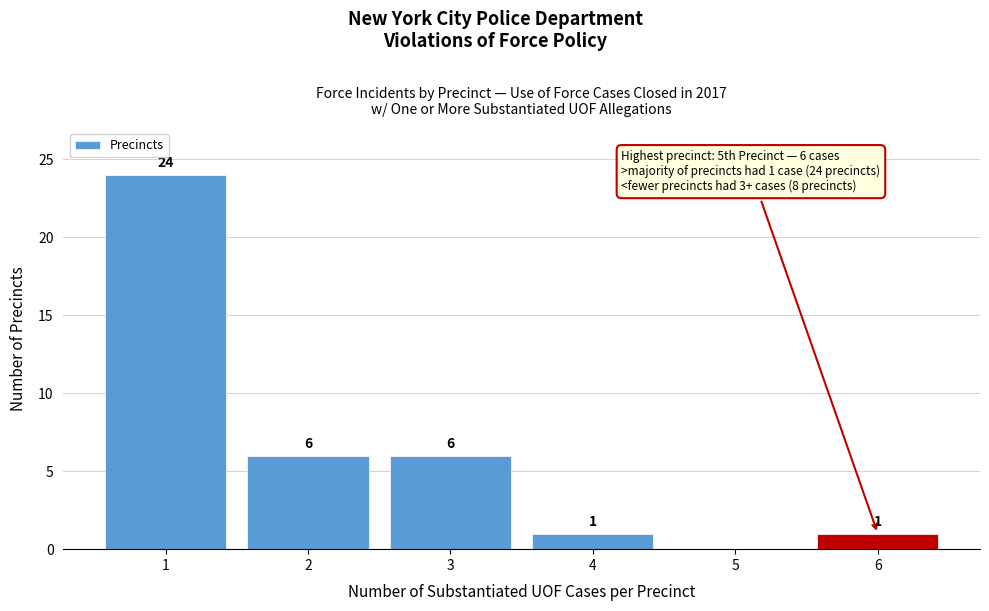

Reading left to right, list all the values displayed in this chart.

1=24	2=6	3=6	4=1	5=0	6=1